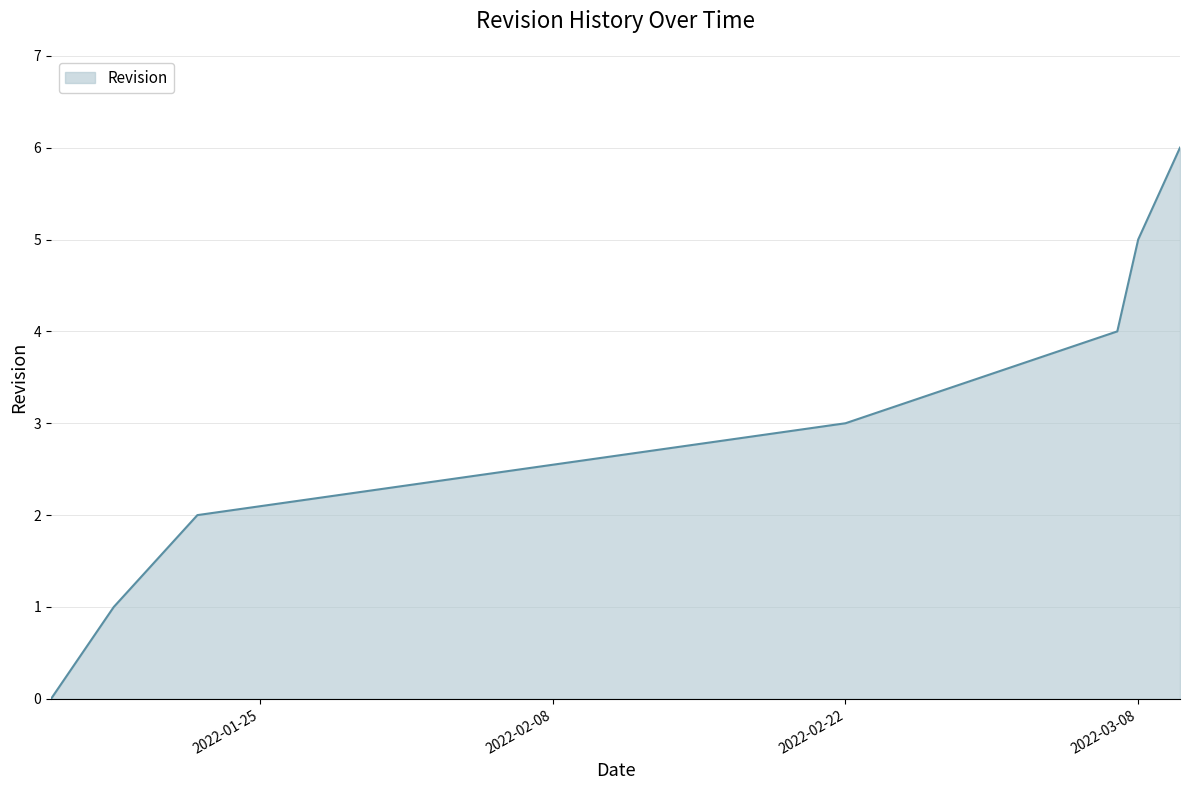

How many lines are shown in the chart?

1